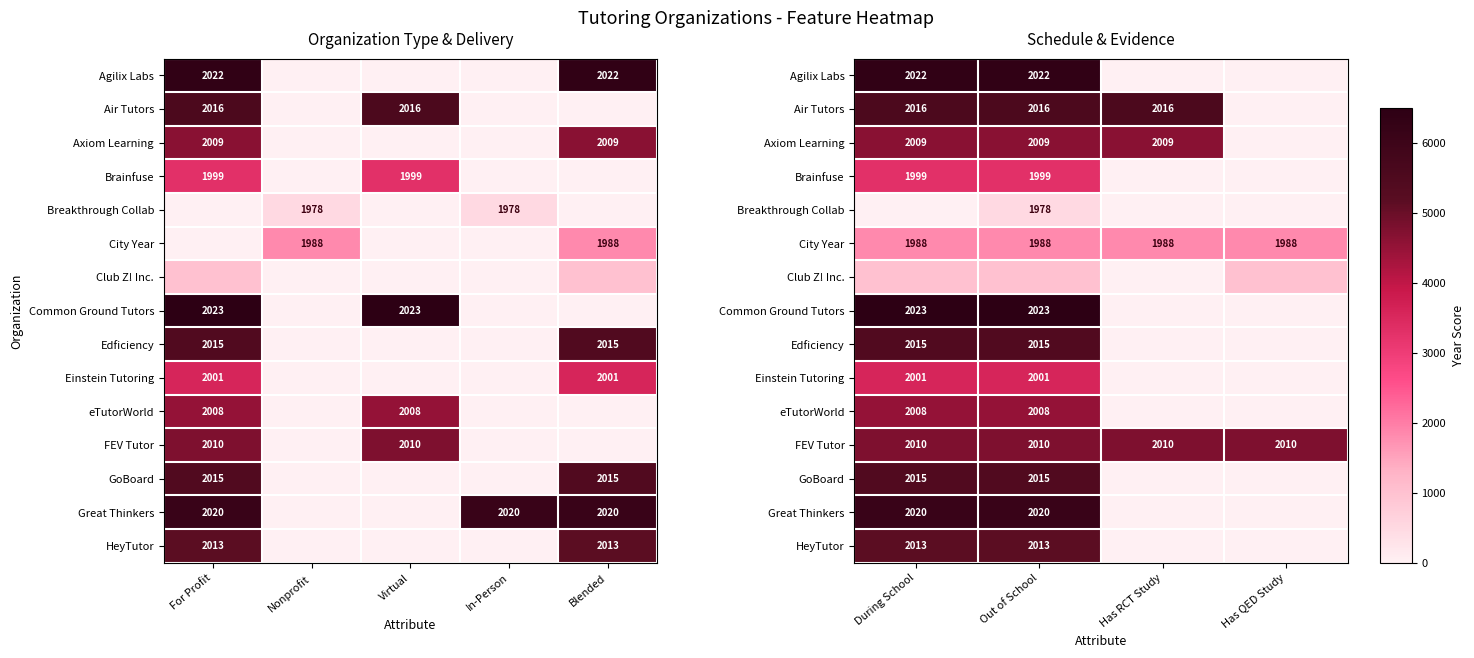

How many data points in Air Tutors are less than 5566?

1